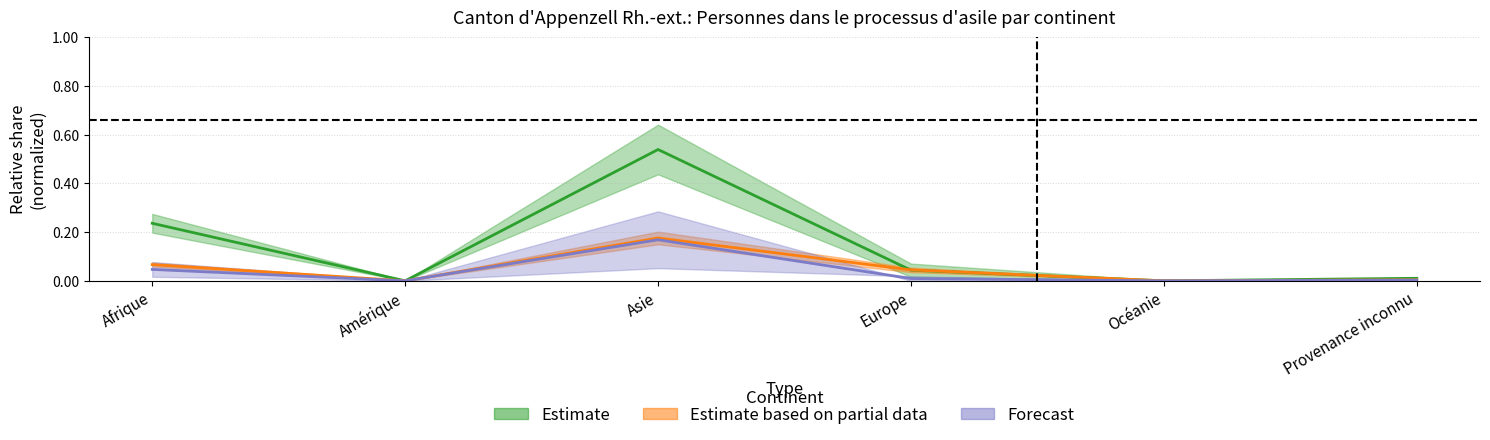

Between Afrique and Provenance inconnu, which is larger?

Afrique